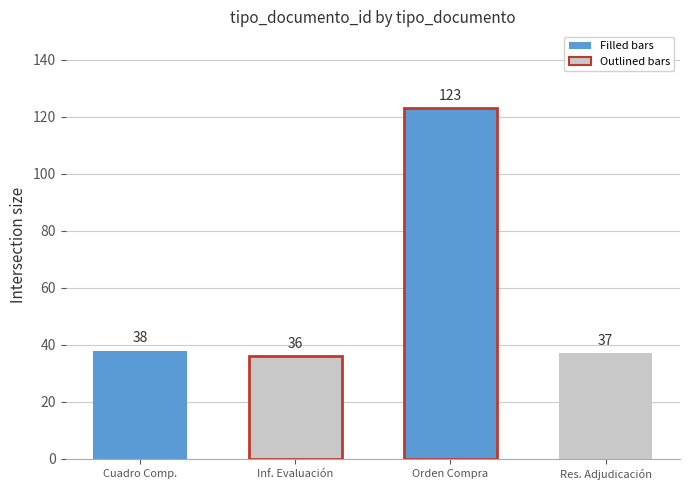

What is the difference between the maximum and minimum values?

87